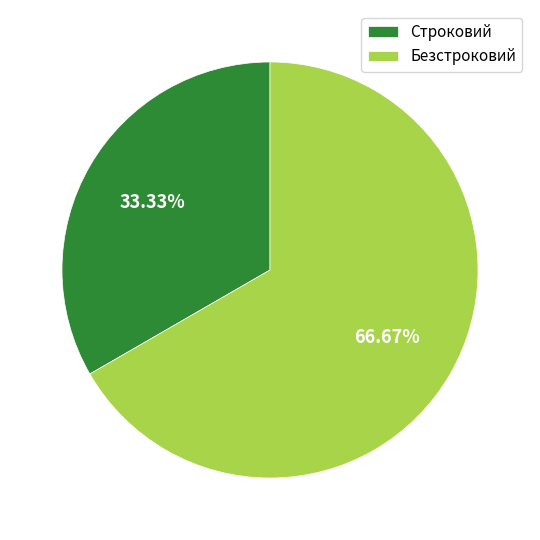

To the nearest percent, what is the combined percentage of Безстроковий and Строковий?

100%